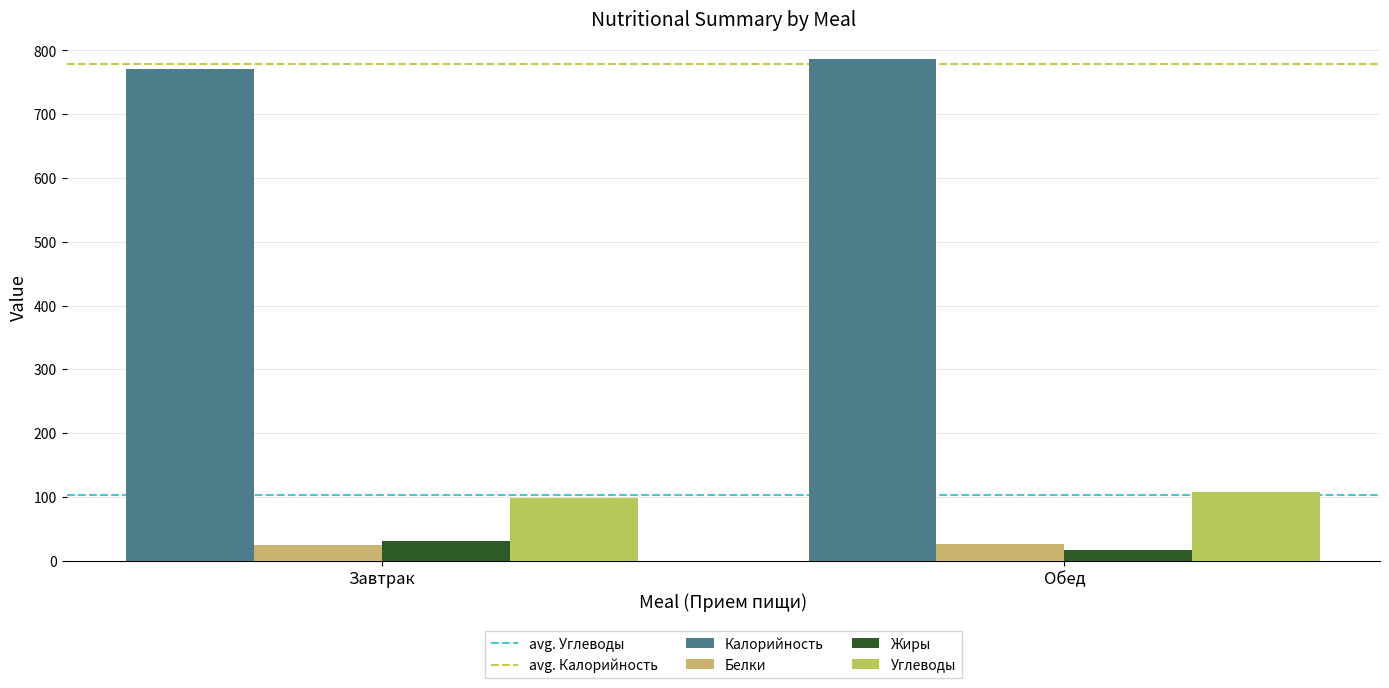

What is the average value of the Углеводы series?

103.4